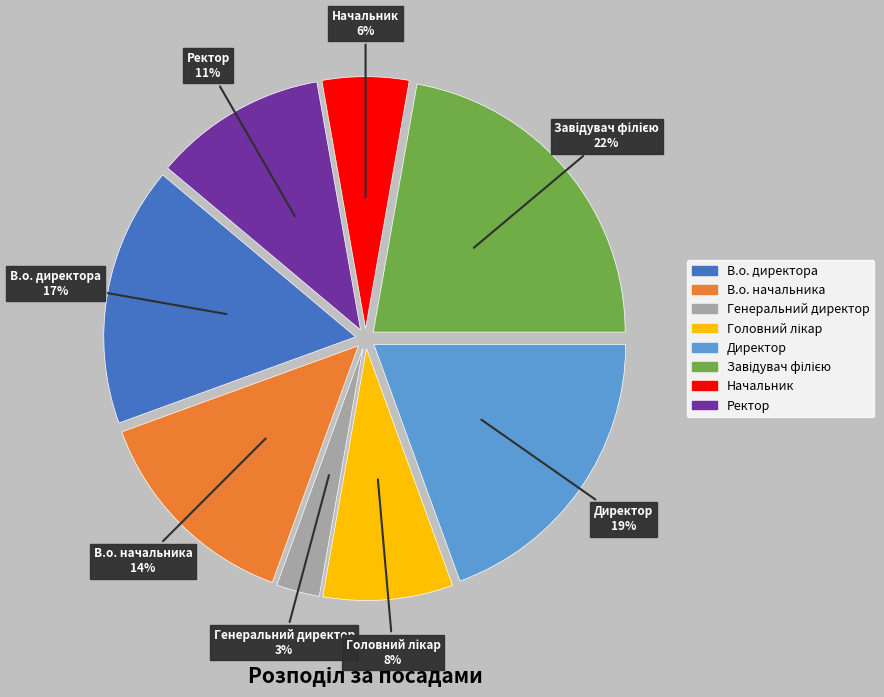

Does В.о. начальника represent more than half of the total?

No